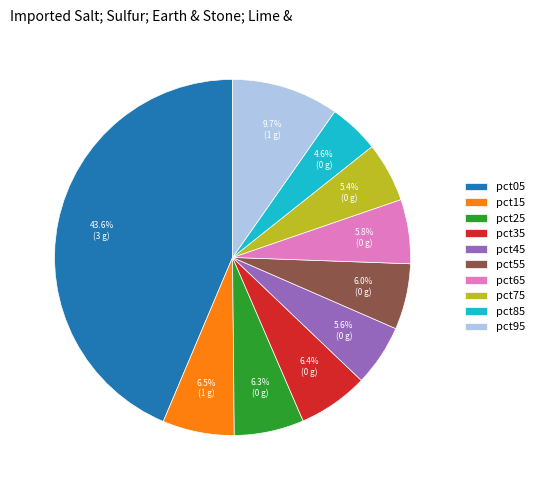

Is there any slice that represents more than half of the pie?

No